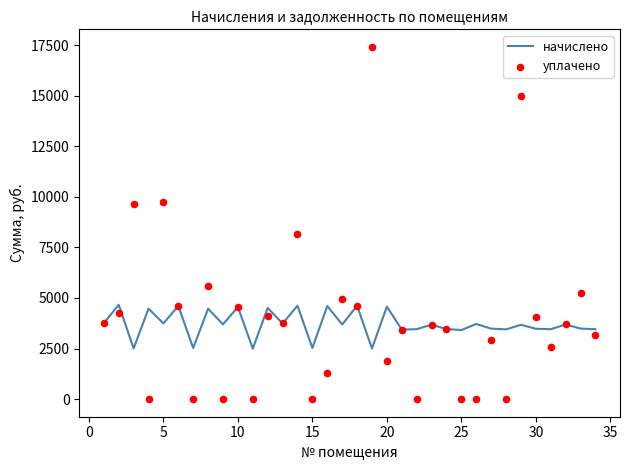

What are all the series names shown in the legend?

начислено, уплачено